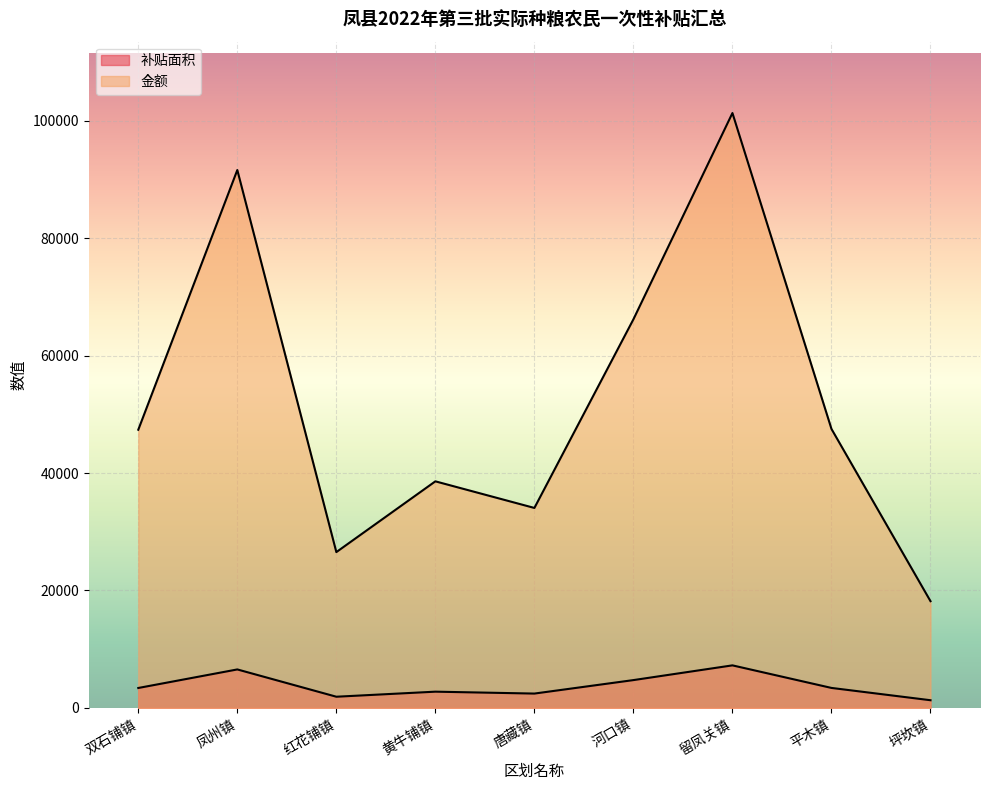

What is the greatest value displayed?

101322.6